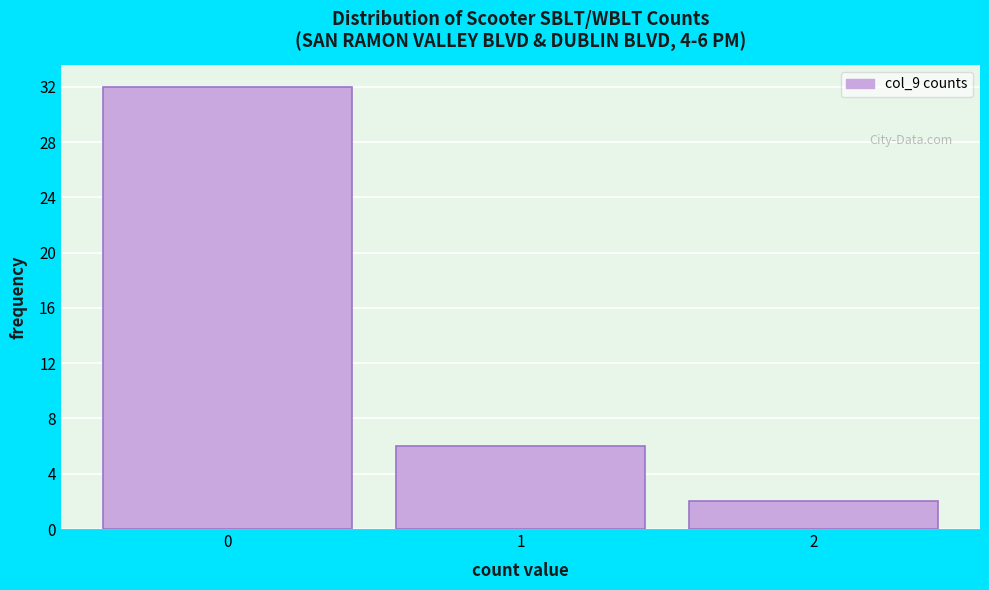

Over which range of the x-axis is the bar tallest?

-0.5 to 0.5